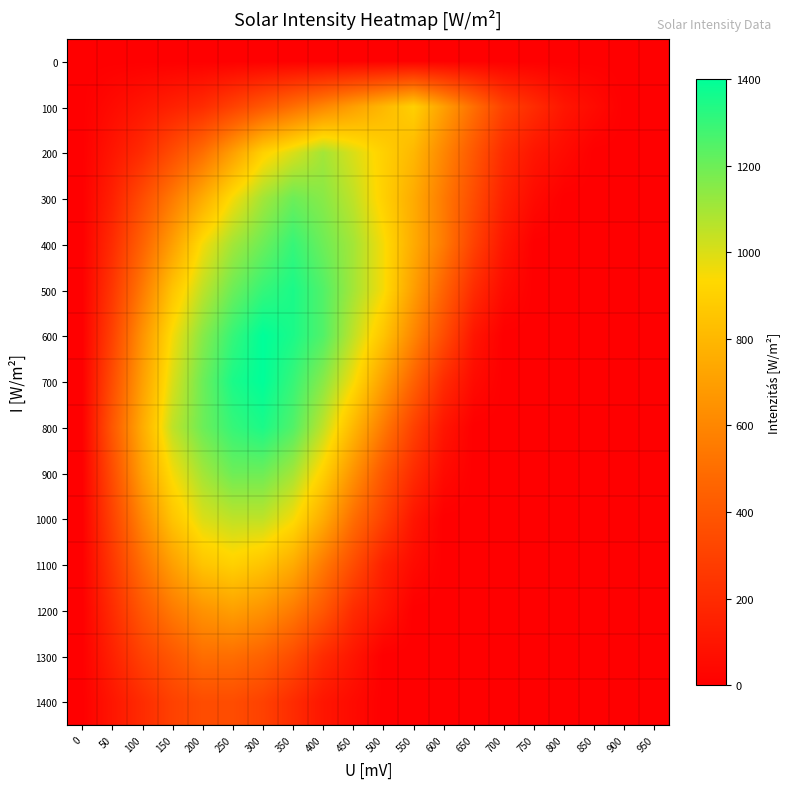

What is the total value across all series at 850?

50